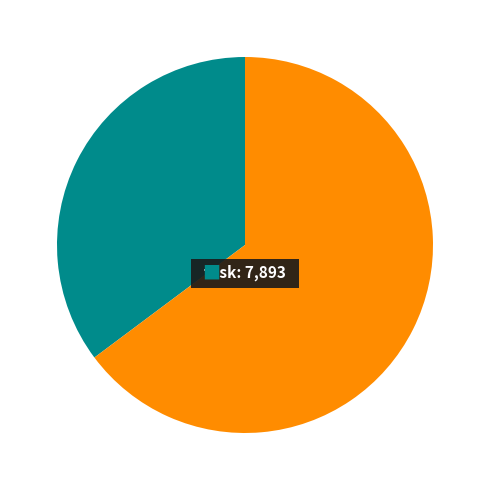

How many segments does this pie chart have?

2